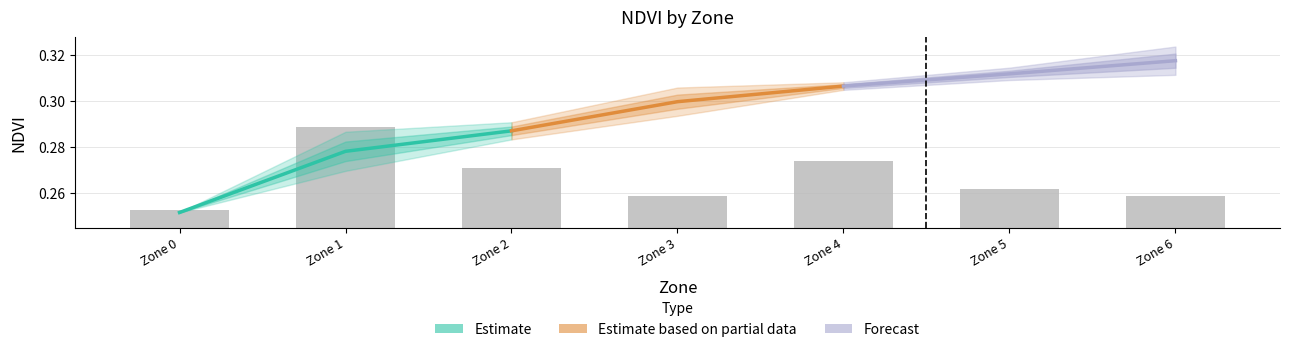

Is the value of Forecast at Zone 1 greater than the value of Estimate at Zone 2?

Yes